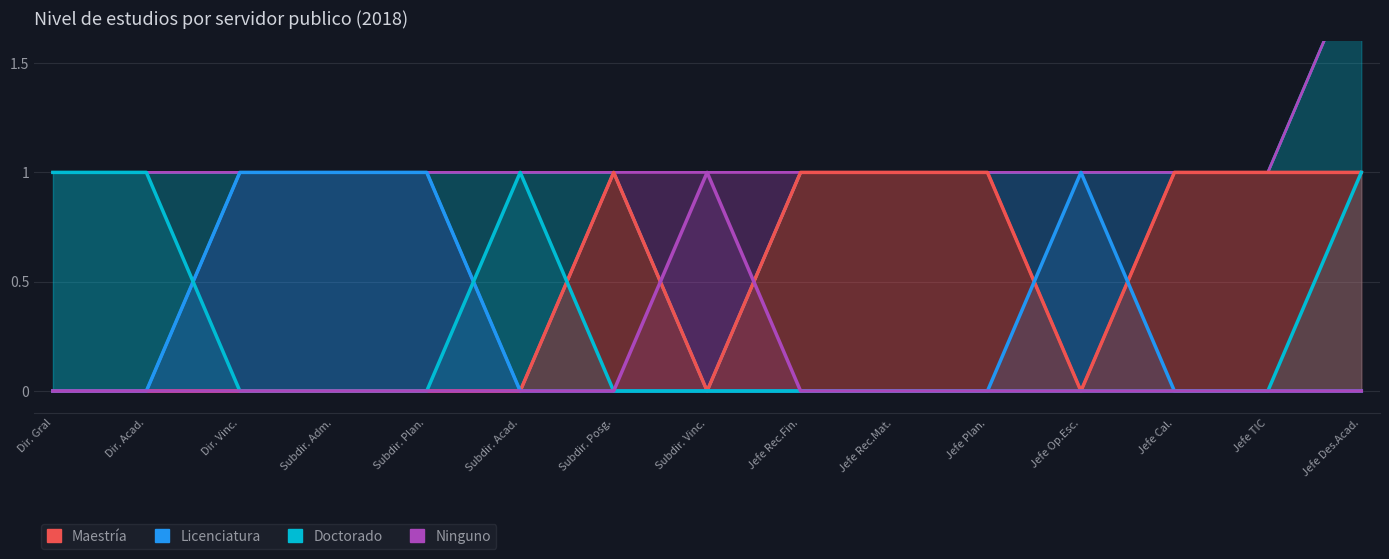

Rank the series by their maximum value, from lowest to highest.

Maestria, Licenciatura, Doctorado, Ninguno